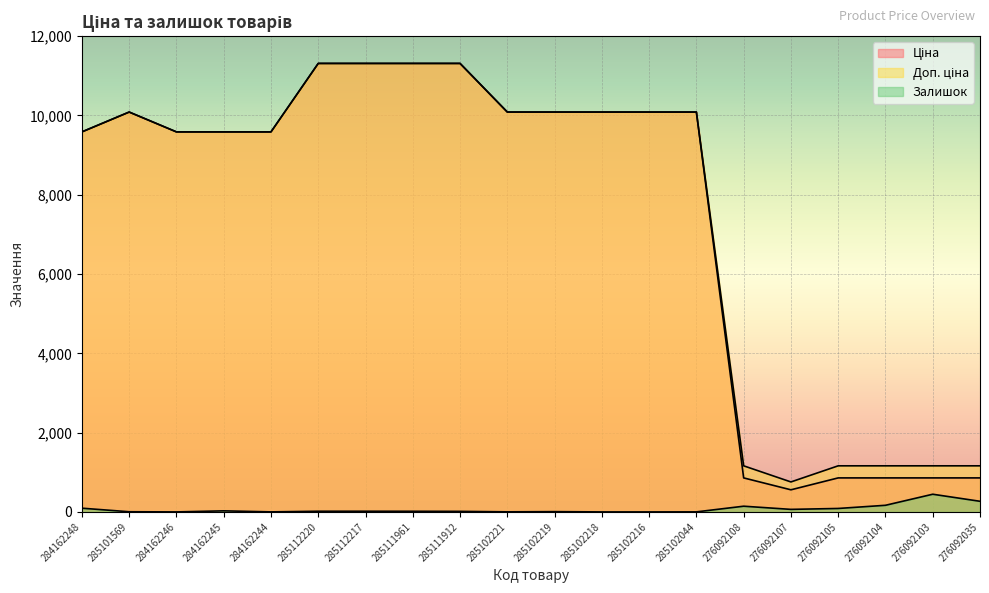

Reading left to right, extract all data points from this chart.

Ціна: 9585.4	10085.8	9585.4	9585.4	9585.4	11312.5	11312.5	11312.5	11312.5	10085.8	10085.8	10085.8	10085.8	10085.8	857.9	557.6	857.9	857.9	857.9	857.9
Доп. ціна: 9585.4	10085.8	9585.4	9585.4	9585.4	11312.5	11312.5	11312.5	11312.5	10085.8	10085.8	10085.8	10085.8	10085.8	1162.5	756.0	1162.5	1162.5	1162.5	1162.5
Залишок: 94.0	4.0	0.0	27.0	1.0	17.0	17.0	16.0	14.0	2.0	7.0	0.0	0.0	1.0	144.0	64.0	87.0	167.0	446.0	268.0